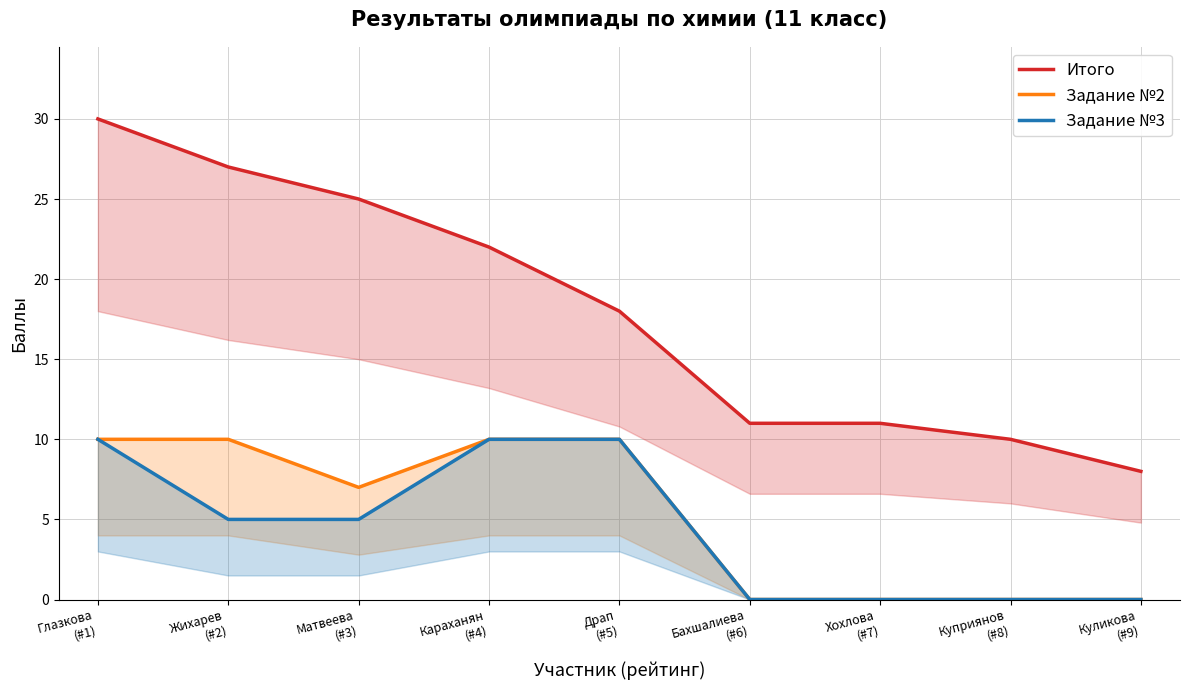

Which has a higher value, Матвеева
(#3) or Хохлова
(#7)?

Матвеева
(#3)